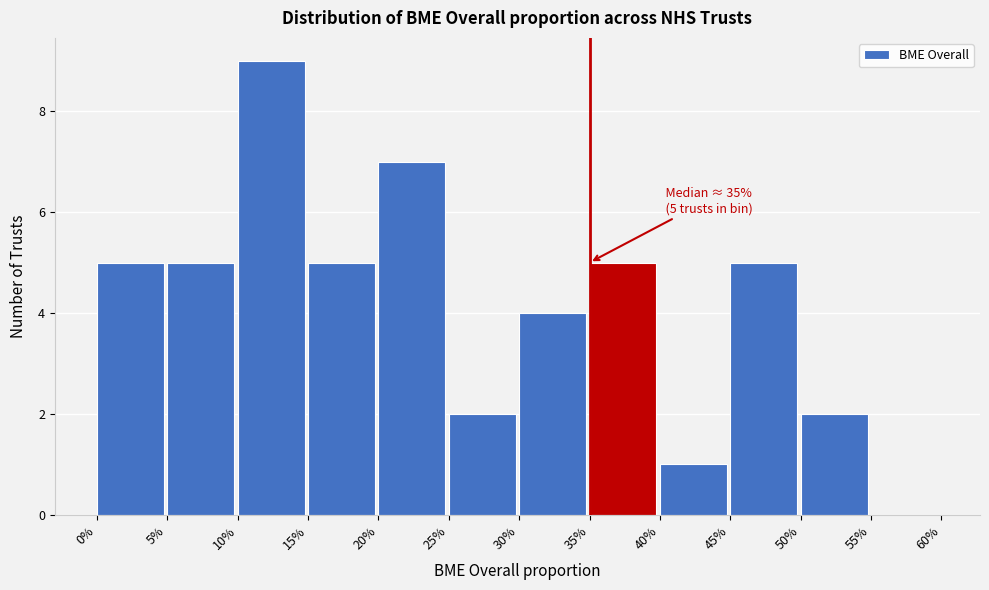

Reading right to left, list all the values displayed in this chart.

55%=0	50%=2	45%=5	40%=1	35%=5	30%=4	25%=2	20%=7	15%=5	10%=9	5%=5	0%=5